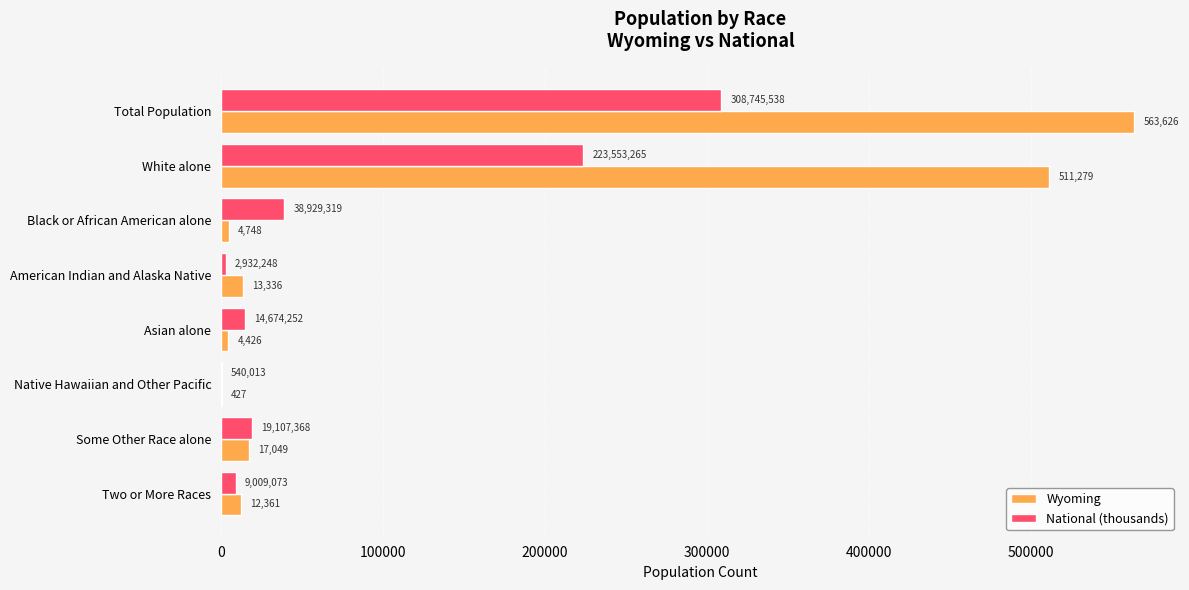

At which label is Wyoming closest to 282026?

White alone